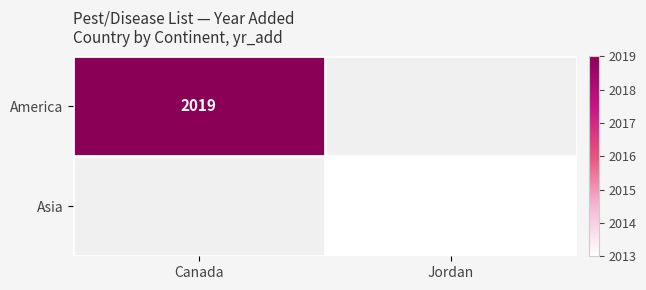

Is it true that America equals 2019 at Canada?

True